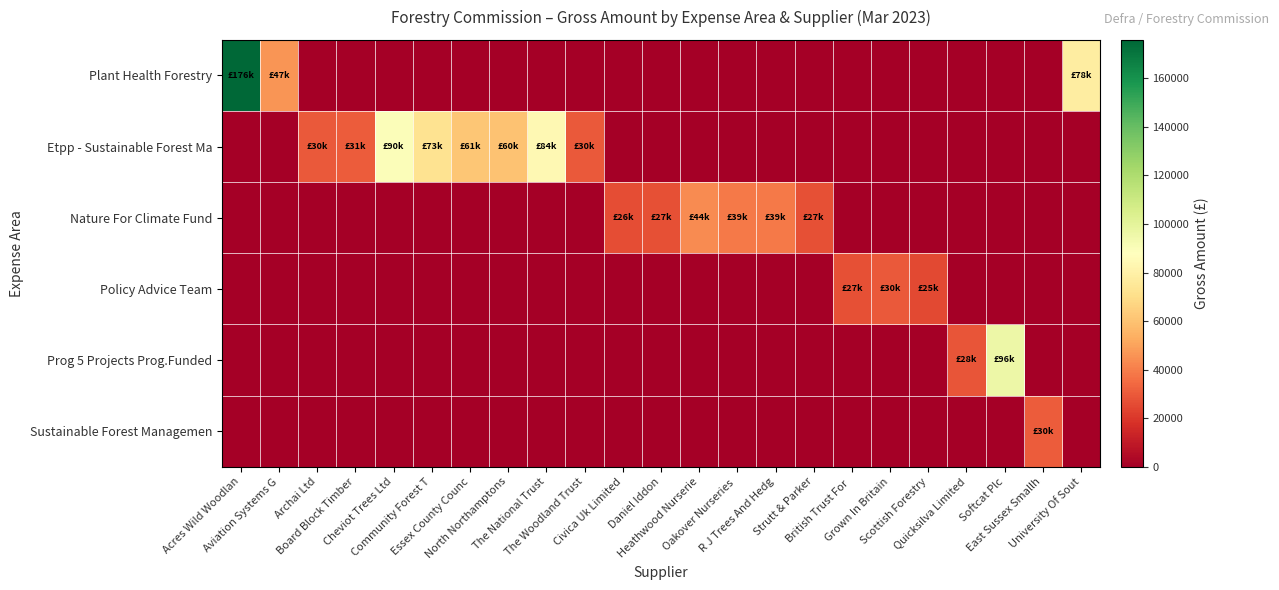

Reading left to right, list all the values displayed in this chart.

Plant Health Forestry: Acres Wild Woodlan=175870.5	Aviation Systems G=46698.7	Archai Ltd=0.0	Board Block Timber=0.0	Cheviot Trees Ltd=0.0	Community Forest T=0.0	Essex County Counc=0.0	North Northamptons=0.0	The National Trust=0.0	The Woodland Trust=0.0	Civica Uk Limited=0.0	Daniel Iddon=0.0	Heathwood Nurserie=0.0	Oakover Nurseries =0.0	R J Trees And Hedg=0.0	Strutt & Parker=0.0	British Trust For =0.0	Grown In Britain=0.0	Scottish Forestry=0.0	Quicksilva Limited=0.0	Softcat Plc=0.0	East Sussex Smallh=0.0	University Of Sout=78042.5
Etpp - Sustainable Forest Ma: Acres Wild Woodlan=0.0	Aviation Systems G=0.0	Archai Ltd=30000.0	Board Block Timber=30867.2	Cheviot Trees Ltd=89628.2	Community Forest T=72765.0	Essex County Counc=61333.5	North Northamptons=60320.0	The National Trust=84200.0	The Woodland Trust=30000.0	Civica Uk Limited=0.0	Daniel Iddon=0.0	Heathwood Nurserie=0.0	Oakover Nurseries =0.0	R J Trees And Hedg=0.0	Strutt & Parker=0.0	British Trust For =0.0	Grown In Britain=0.0	Scottish Forestry=0.0	Quicksilva Limited=0.0	Softcat Plc=0.0	East Sussex Smallh=0.0	University Of Sout=0.0
Nature For Climate Fund: Acres Wild Woodlan=0.0	Aviation Systems G=0.0	Archai Ltd=0.0	Board Block Timber=0.0	Cheviot Trees Ltd=0.0	Community Forest T=0.0	Essex County Counc=0.0	North Northamptons=0.0	The National Trust=0.0	The Woodland Trust=0.0	Civica Uk Limited=26400.0	Daniel Iddon=26914.9	Heathwood Nurserie=43657.0	Oakover Nurseries =38539.5	R J Trees And Hedg=38730.6	Strutt & Parker=27000.0	British Trust For =0.0	Grown In Britain=0.0	Scottish Forestry=0.0	Quicksilva Limited=0.0	Softcat Plc=0.0	East Sussex Smallh=0.0	University Of Sout=0.0
Policy Advice Team: Acres Wild Woodlan=0.0	Aviation Systems G=0.0	Archai Ltd=0.0	Board Block Timber=0.0	Cheviot Trees Ltd=0.0	Community Forest T=0.0	Essex County Counc=0.0	North Northamptons=0.0	The National Trust=0.0	The Woodland Trust=0.0	Civica Uk Limited=0.0	Daniel Iddon=0.0	Heathwood Nurserie=0.0	Oakover Nurseries =0.0	R J Trees And Hedg=0.0	Strutt & Parker=0.0	British Trust For =27071.0	Grown In Britain=30000.0	Scottish Forestry=25000.0	Quicksilva Limited=0.0	Softcat Plc=0.0	East Sussex Smallh=0.0	University Of Sout=0.0
Prog 5 Projects Prog.Funded: Acres Wild Woodlan=0.0	Aviation Systems G=0.0	Archai Ltd=0.0	Board Block Timber=0.0	Cheviot Trees Ltd=0.0	Community Forest T=0.0	Essex County Counc=0.0	North Northamptons=0.0	The National Trust=0.0	The Woodland Trust=0.0	Civica Uk Limited=0.0	Daniel Iddon=0.0	Heathwood Nurserie=0.0	Oakover Nurseries =0.0	R J Trees And Hedg=0.0	Strutt & Parker=0.0	British Trust For =0.0	Grown In Britain=0.0	Scottish Forestry=0.0	Quicksilva Limited=28390.3	Softcat Plc=95756.4	East Sussex Smallh=0.0	University Of Sout=0.0
Sustainable Forest Managemen: Acres Wild Woodlan=0.0	Aviation Systems G=0.0	Archai Ltd=0.0	Board Block Timber=0.0	Cheviot Trees Ltd=0.0	Community Forest T=0.0	Essex County Counc=0.0	North Northamptons=0.0	The National Trust=0.0	The Woodland Trust=0.0	Civica Uk Limited=0.0	Daniel Iddon=0.0	Heathwood Nurserie=0.0	Oakover Nurseries =0.0	R J Trees And Hedg=0.0	Strutt & Parker=0.0	British Trust For =0.0	Grown In Britain=0.0	Scottish Forestry=0.0	Quicksilva Limited=0.0	Softcat Plc=0.0	East Sussex Smallh=30358.0	University Of Sout=0.0